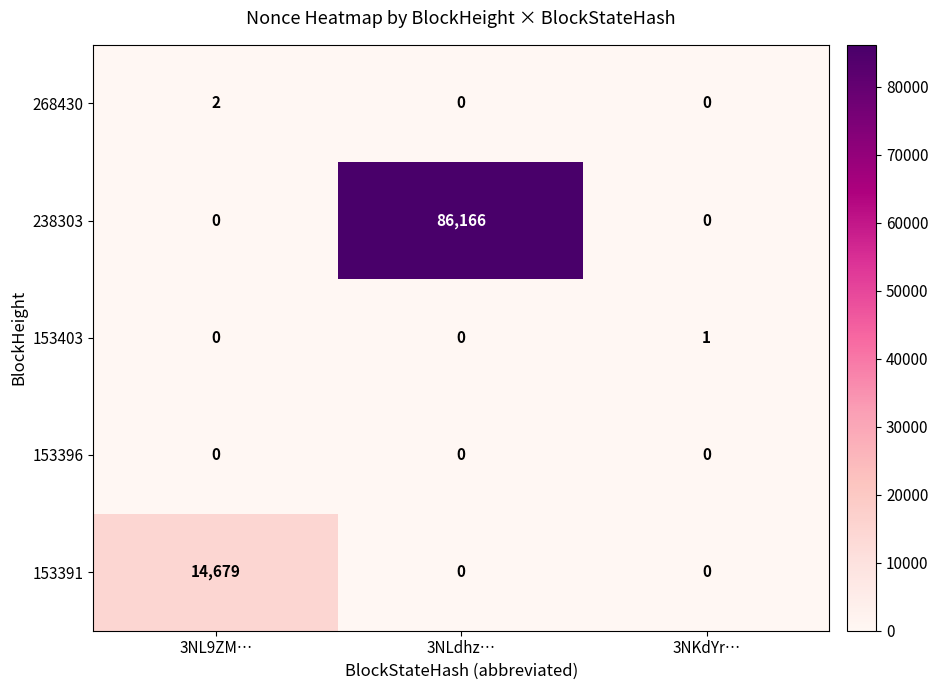

Which series has the widest spread of values?

238303